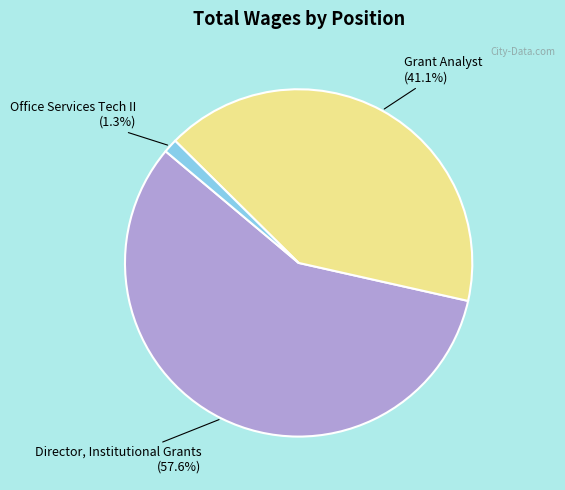

To the nearest percent, what is the average slice percentage?

33%